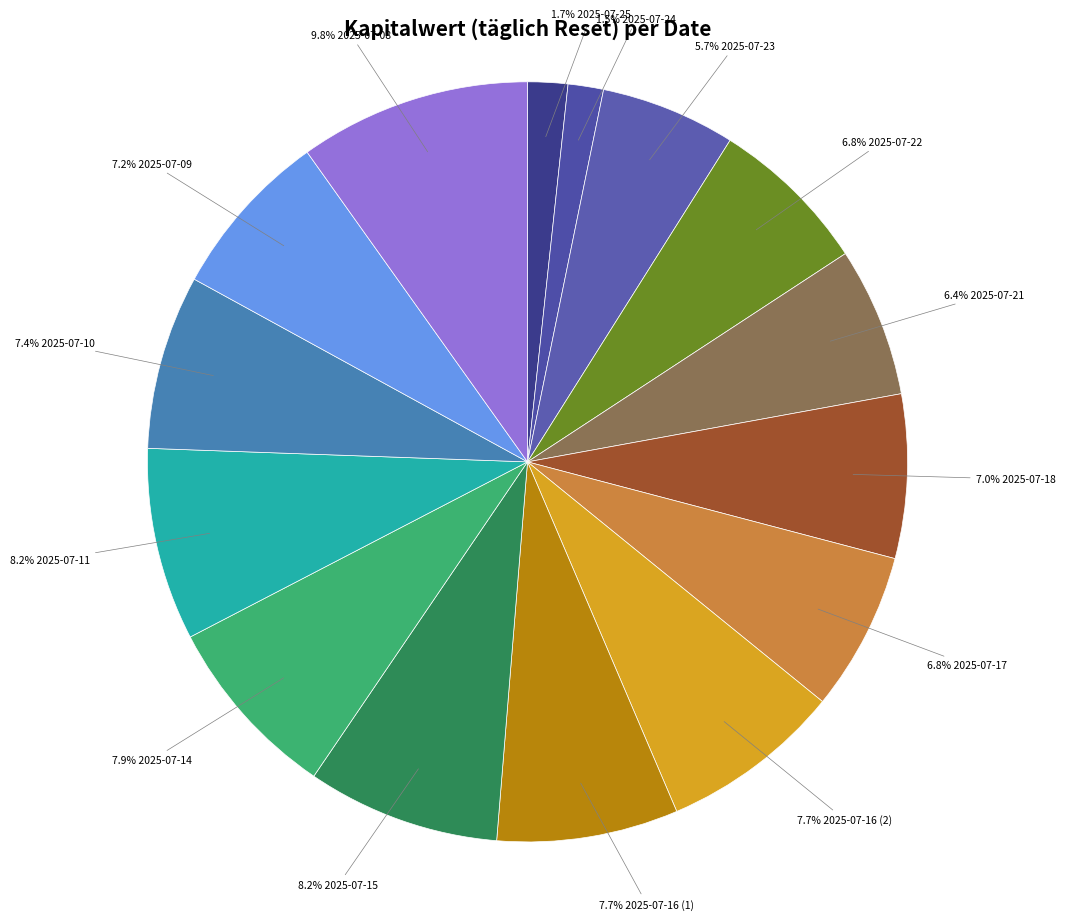

Which has a higher value, 7.7% 2025-07-16 (2) or 7.0% 2025-07-18?

7.7% 2025-07-16 (2)